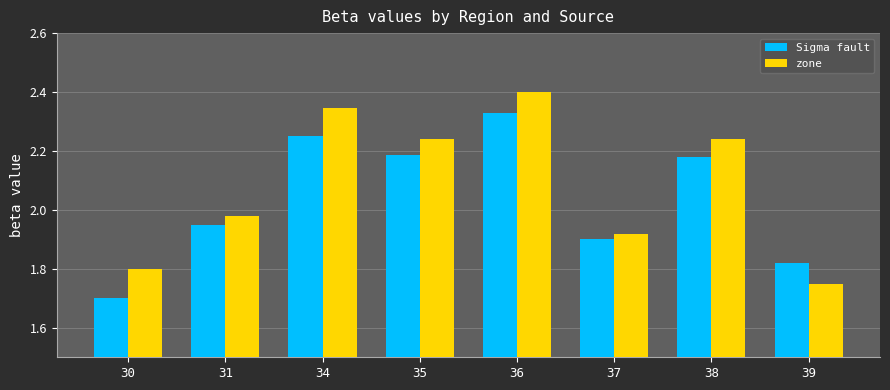

List the series in order of their overall mean, highest first.

zone, Sigma fault